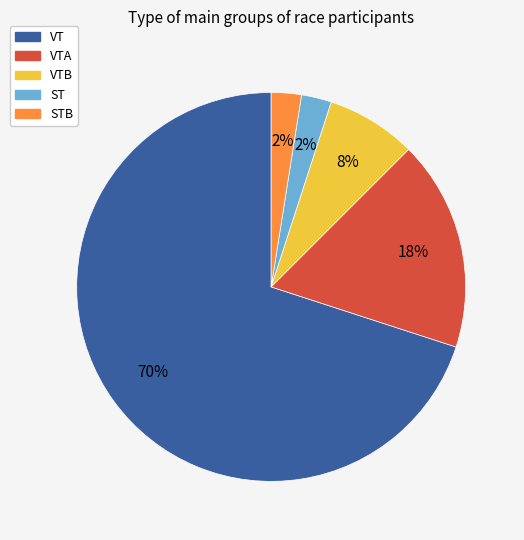

Combined, do STB and VTA account for over 50%?

No